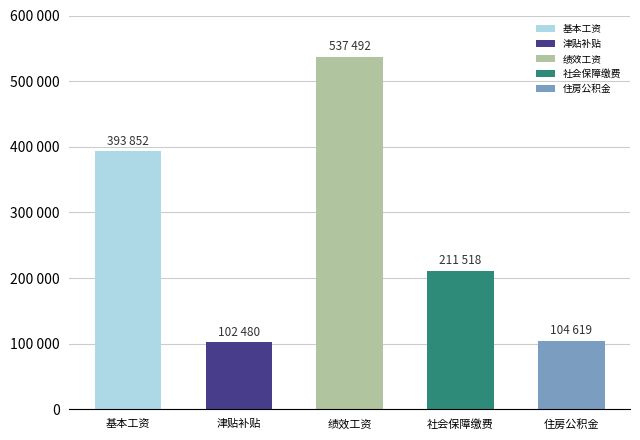

What is the average value?

269992.1